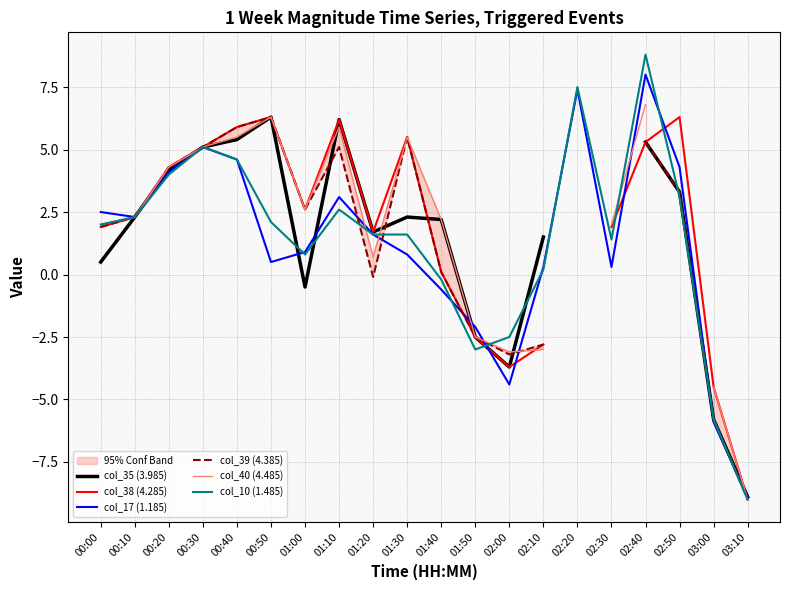

Between which two adjacent categories do col_10 (1.485) and col_17 (1.185) first intersect?

00:50 and 01:00